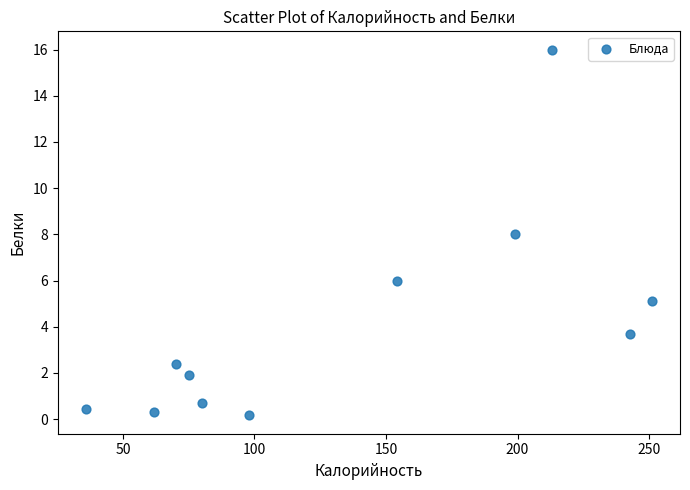

What is the average X value?

134.6